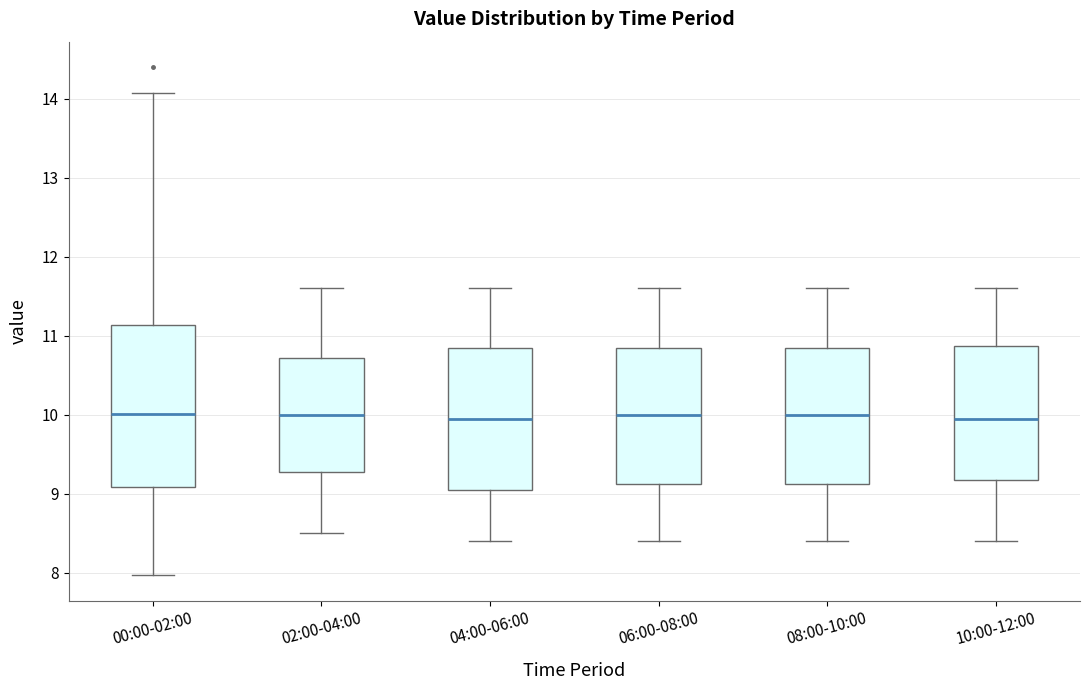

Reading left to right, read every box against the y-axis: the position of its median line, the range the box covers, and the ends of its whiskers. The values are not printed on the chart, so give them approximately, as read against the axis.

00:00-02:00: median 10.0, box 9.1 to 11.1, whiskers 8.0 to 14.1
02:00-04:00: median 10.0, box 9.3 to 10.7, whiskers 8.5 to 11.6
04:00-06:00: median 10.0, box 9.1 to 10.9, whiskers 8.4 to 11.6
06:00-08:00: median 10.0, box 9.1 to 10.9, whiskers 8.4 to 11.6
08:00-10:00: median 10.0, box 9.1 to 10.9, whiskers 8.4 to 11.6
10:00-12:00: median 10.0, box 9.2 to 10.9, whiskers 8.4 to 11.6